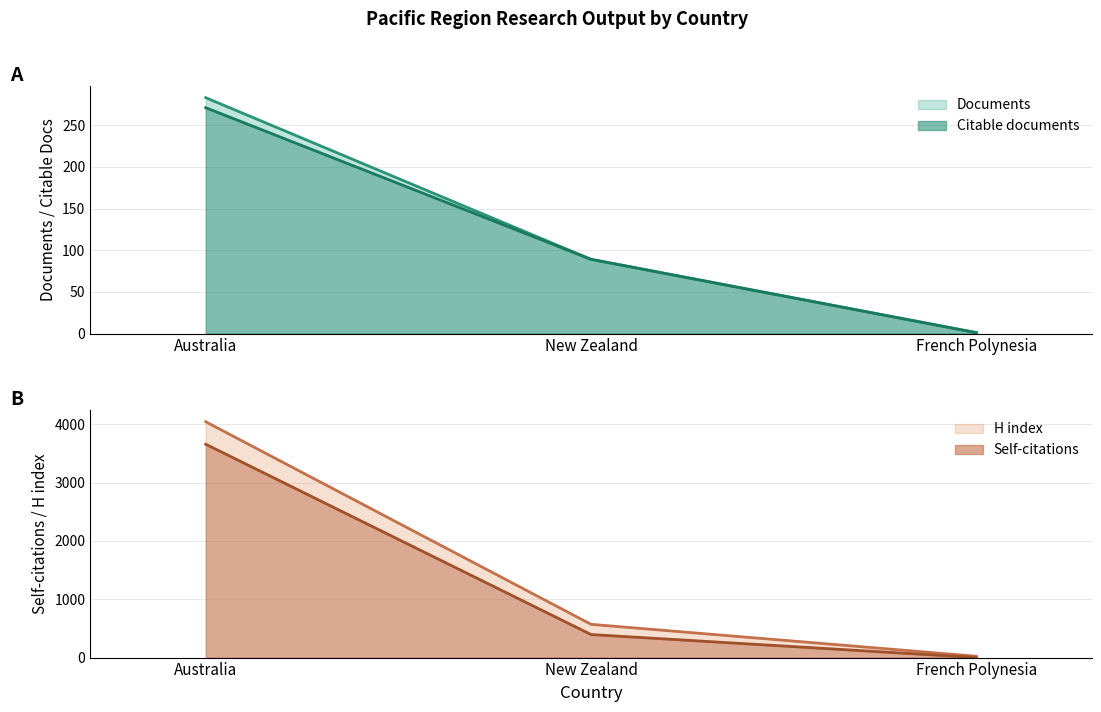

Which category has the lowest value in the Citations series?

French Polynesia